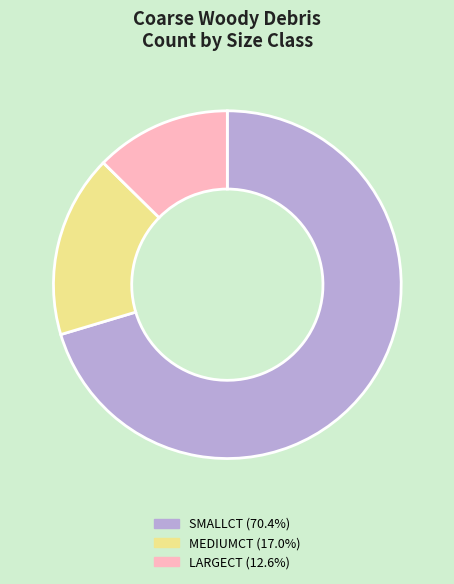

Is there a majority slice in this chart?

Yes